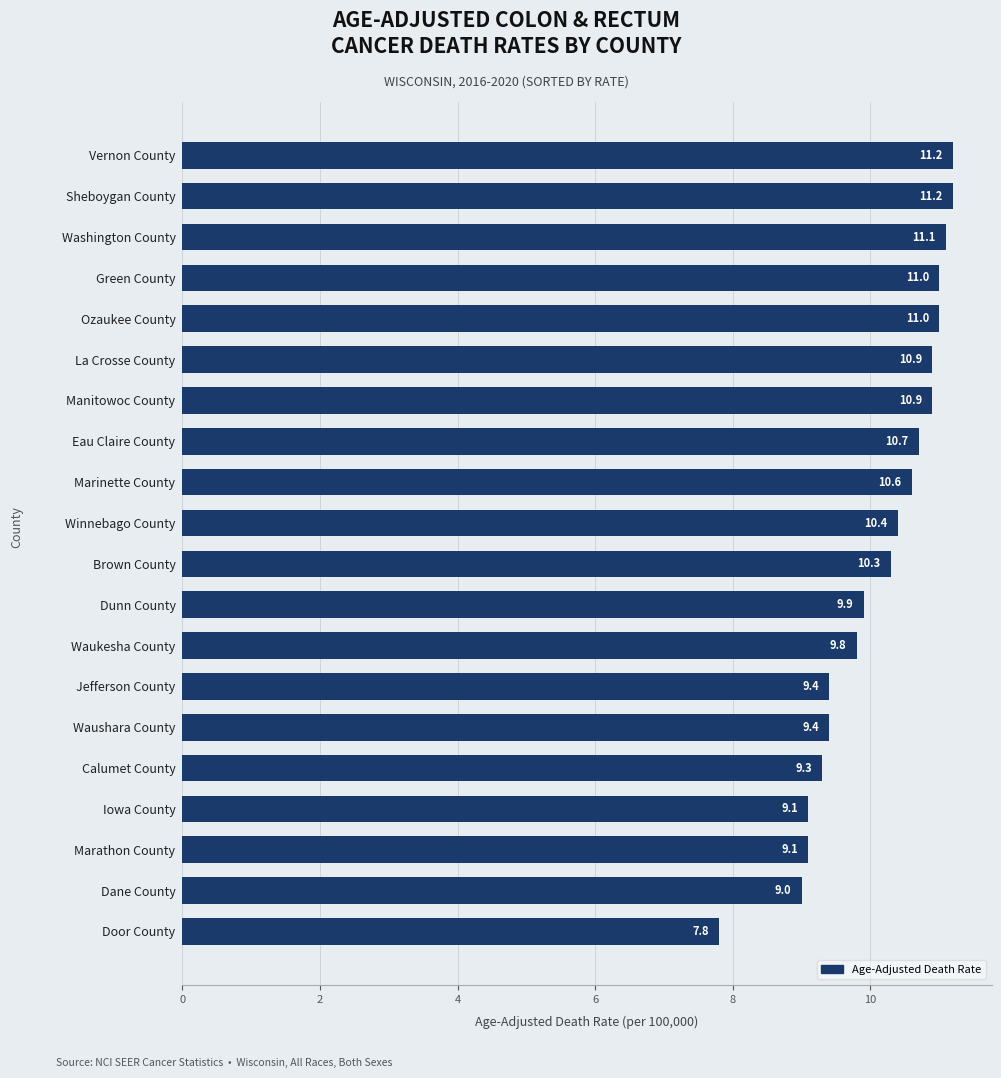

What is the sum of all values?

202.1